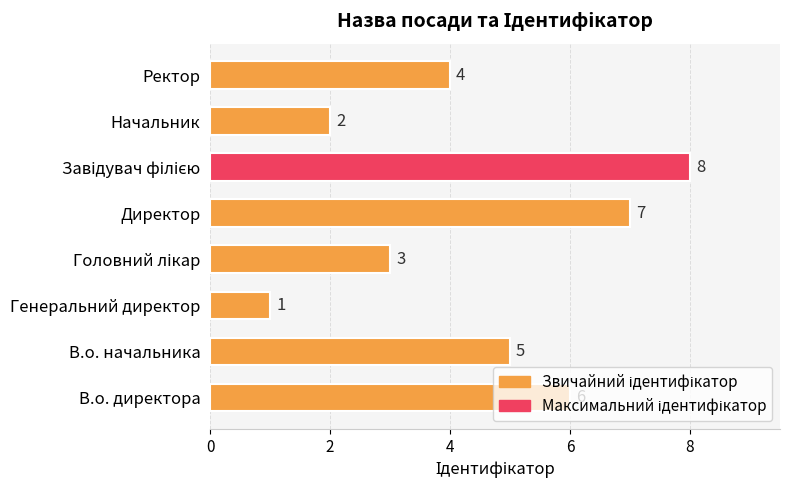

What is the change in value from В.о. начальника to Начальник?

-3